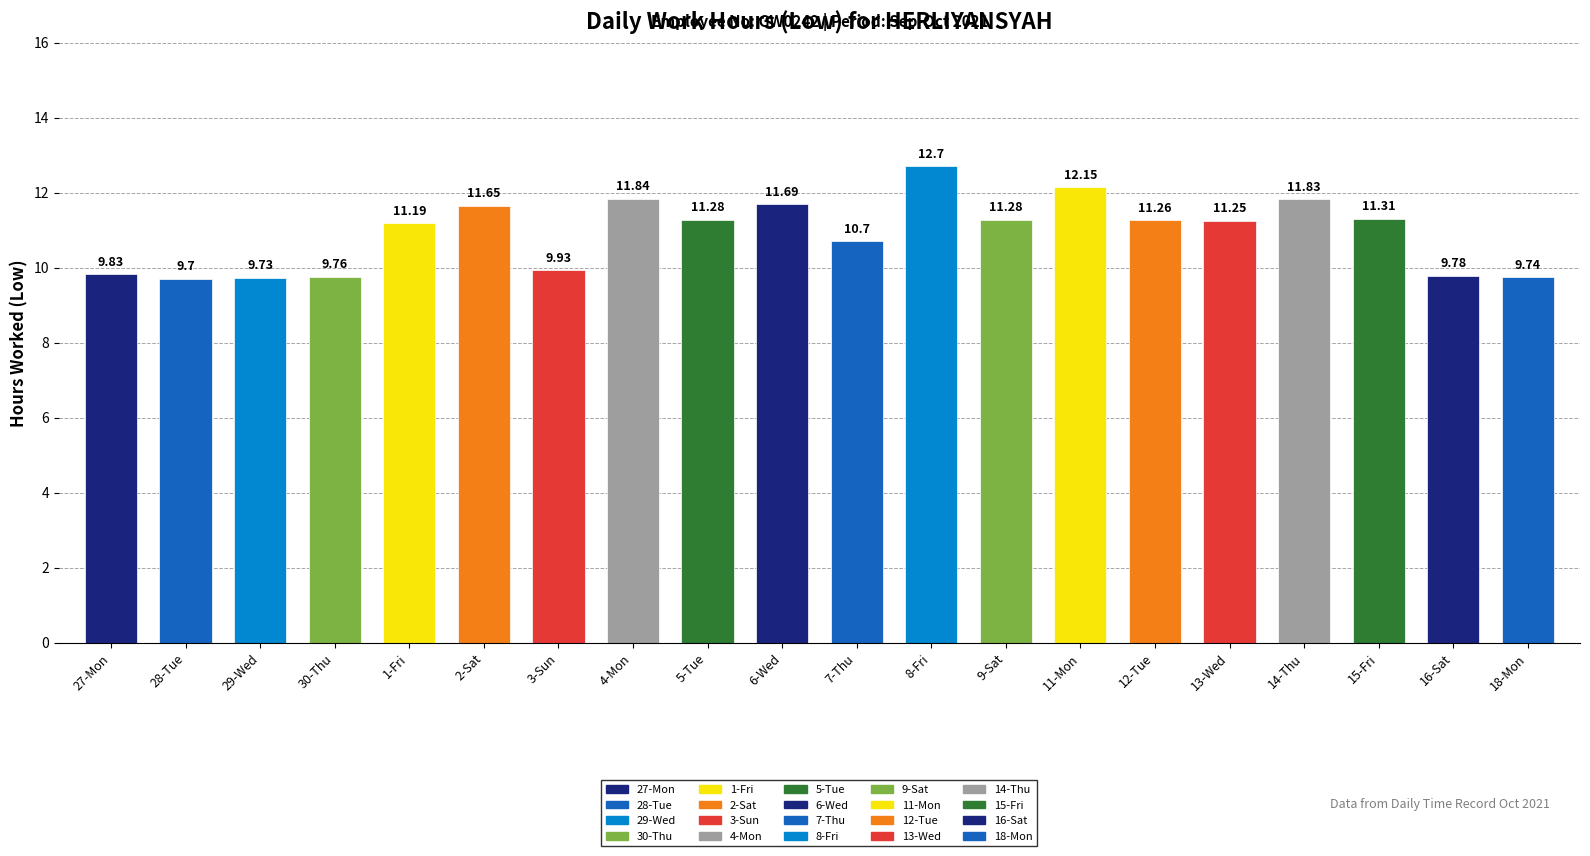

What is the difference between the values at 16-Sat and 13-Wed?

1.5